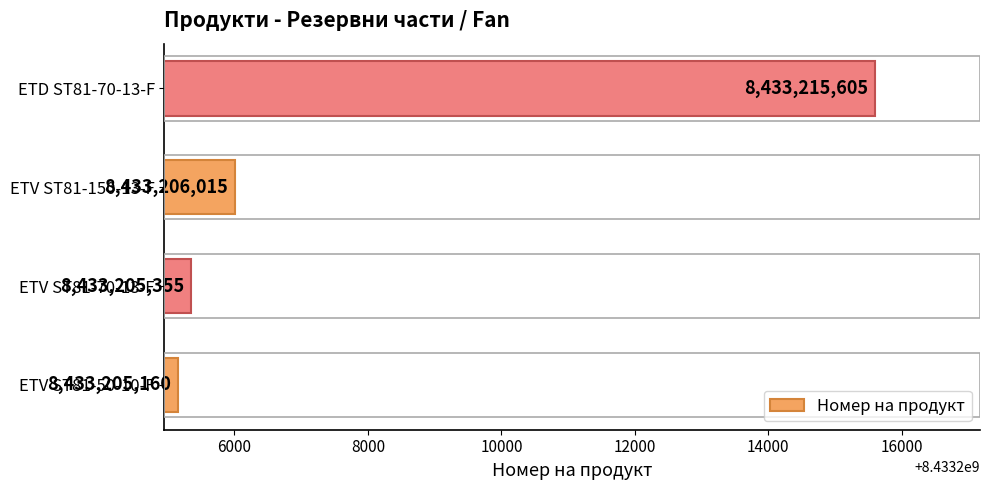

Reading bottom to top, what are all the values shown in this chart?

ETV ST81-50-10-F=8433205160	ETV ST81-70-13-F=8433205355	ETV ST81-150-13-F=8433206015	ETD ST81-70-13-F=8433215605